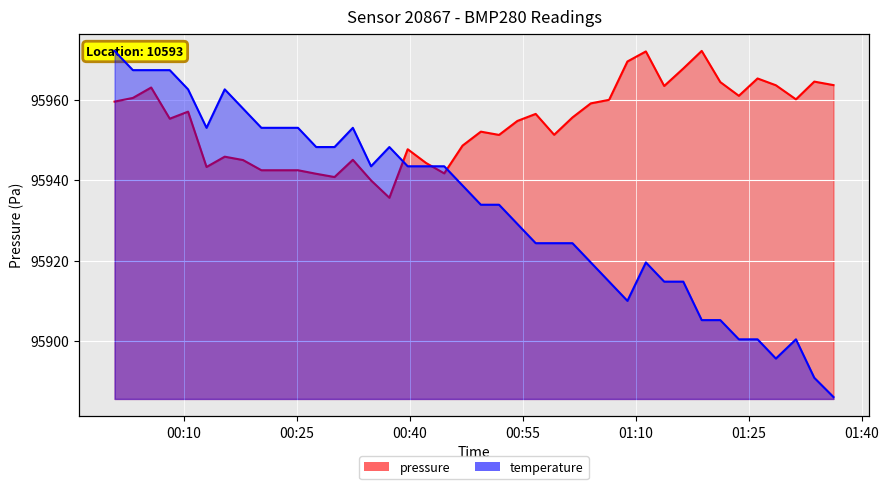

List the series in order of their peak value, lowest first.

pressure, temperature